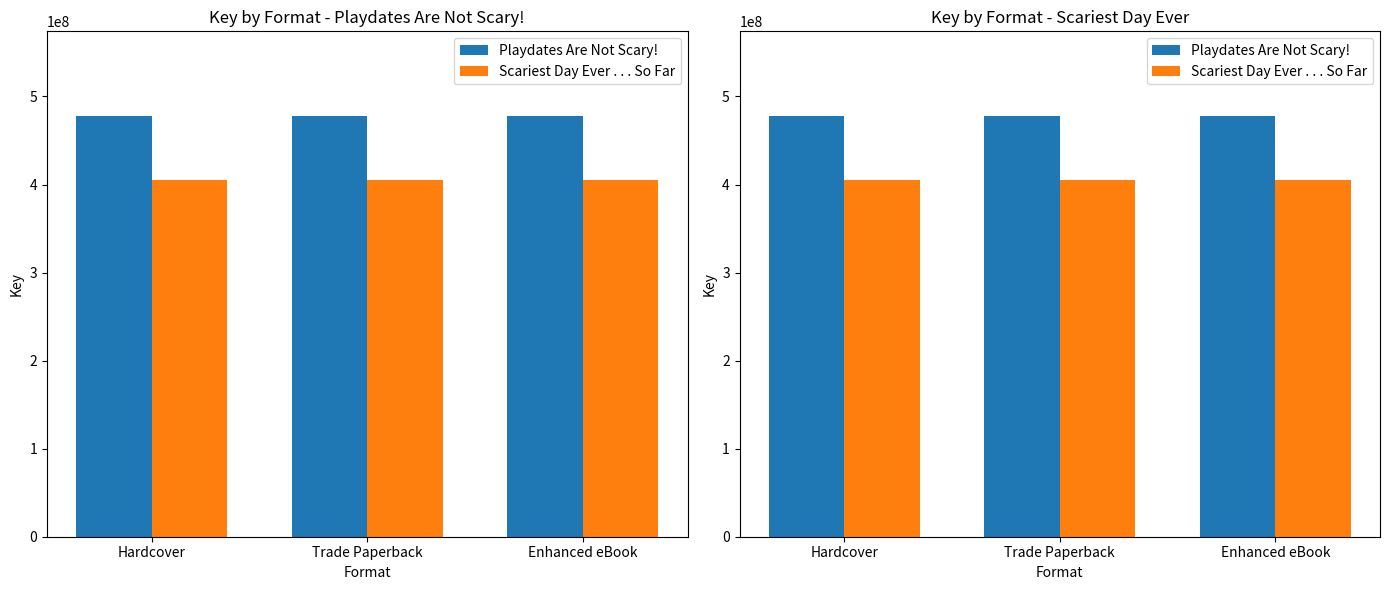

What are all the series names shown in the legend?

Playdates Are Not Scary!, Scariest Day Ever . . . So Far